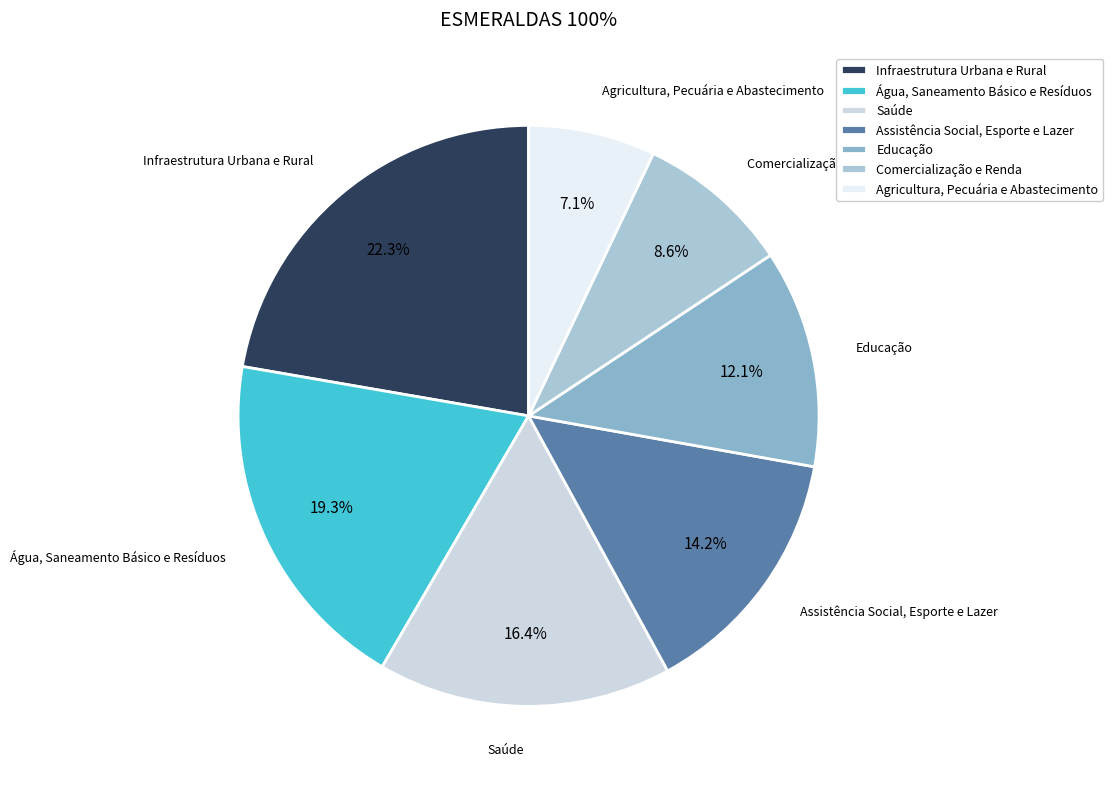

What is the total percentage of Infraestrutura Urbana e Rural and Comercialização e Renda?

30.9%